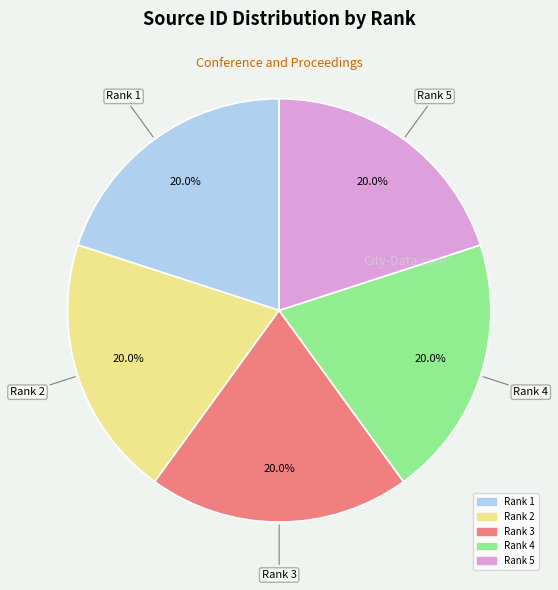

Is it true that Rank 2 is 10% of the pie?

False